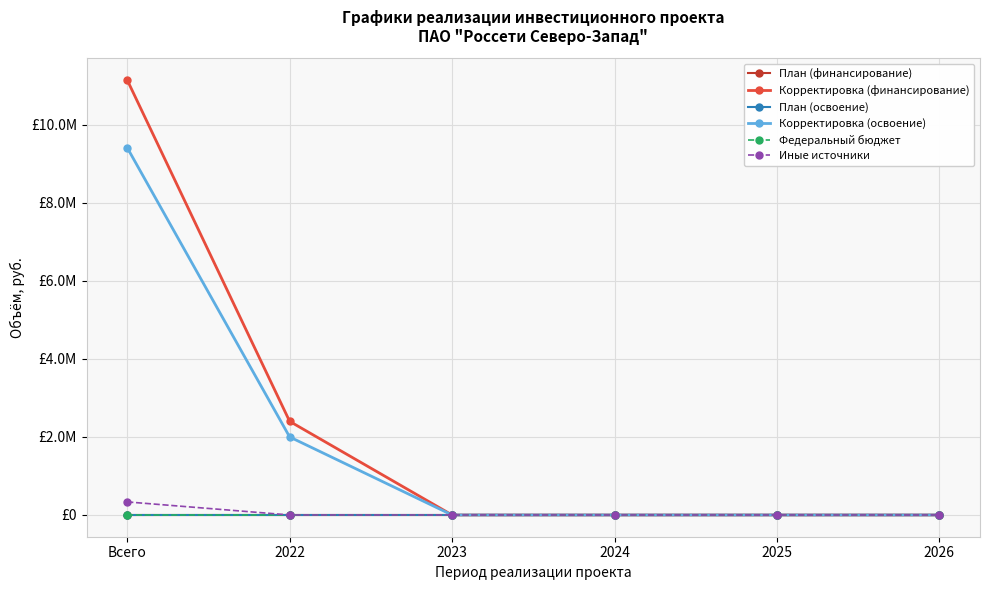

Is this an area chart (filled region under the line)?

No